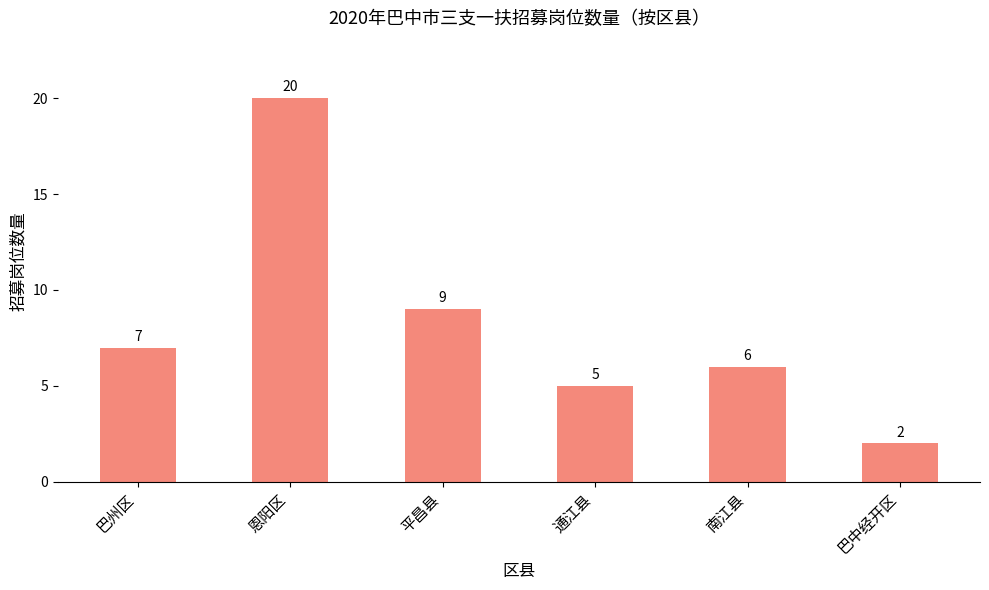

Approximately how many times larger is the value at 通江县 compared to 南江县?

0.8